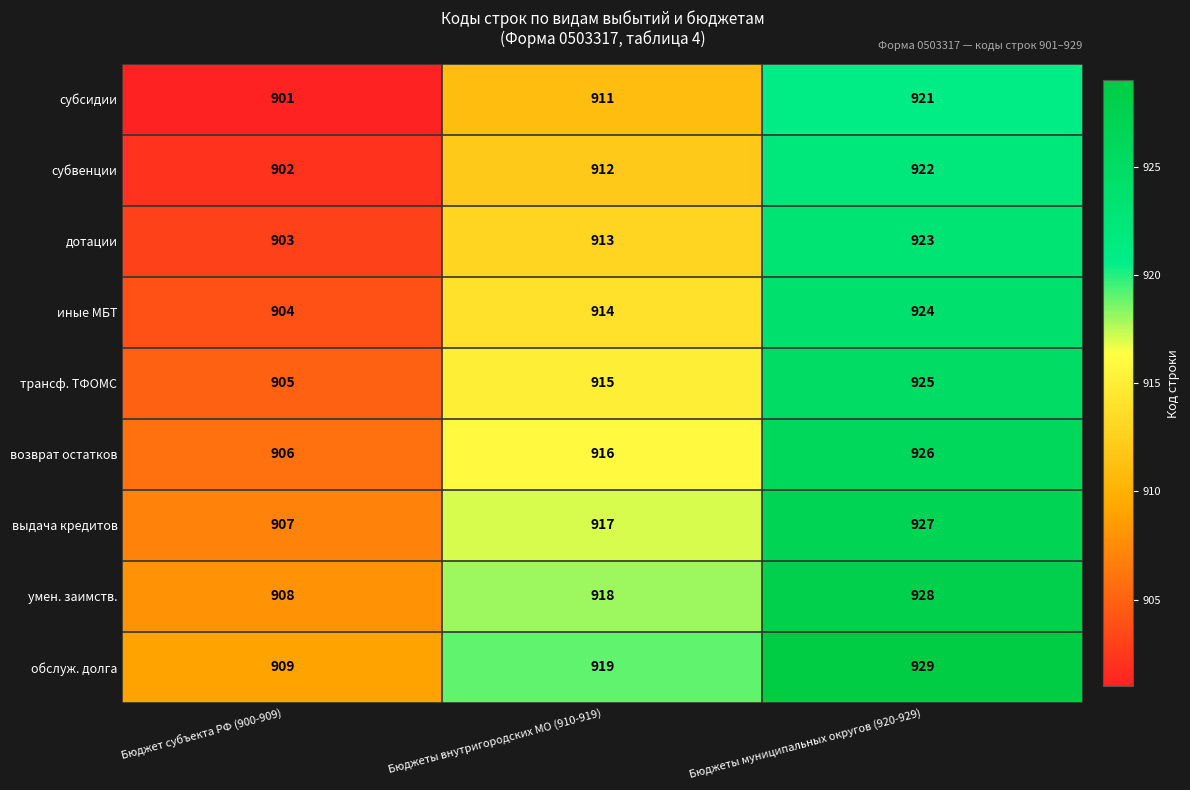

What is the approximate value of возврат остатков at Бюджет субъекта РФ (900-909), to the nearest 5?

905